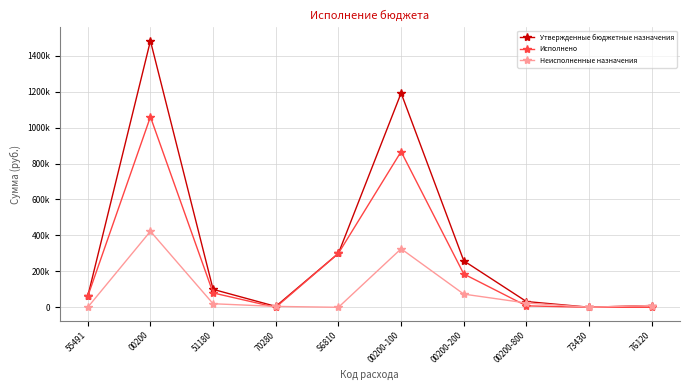

What are all the series names shown in the legend?

Утвержденные бюджетные назначения, Исполнено, Неисполненные назначения